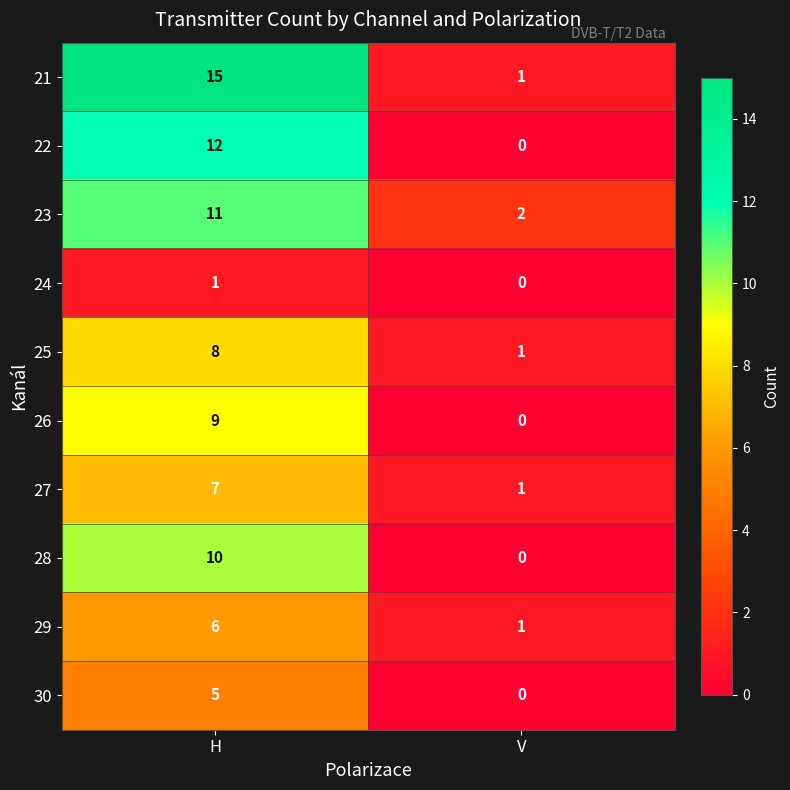

Reading left to right, list all the values displayed in this chart.

21: 15	1
22: 12	0
23: 11	2
24: 1	0
25: 8	1
26: 9	0
27: 7	1
28: 10	0
29: 6	1
30: 5	0